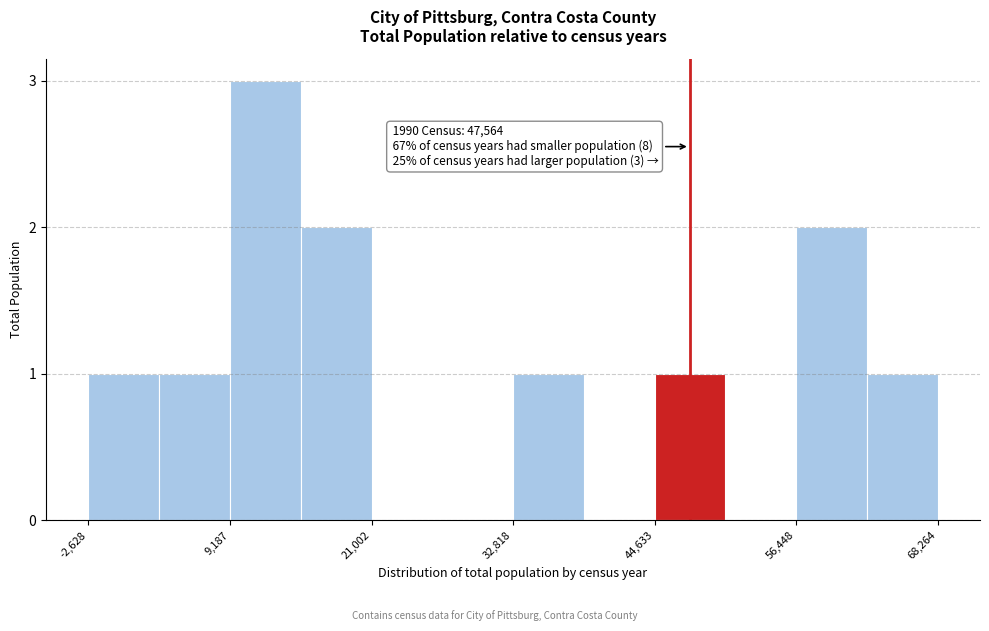

Around what value on the x-axis is the tallest bar? Give the approximate position of its centre, as read against the axis.

12000